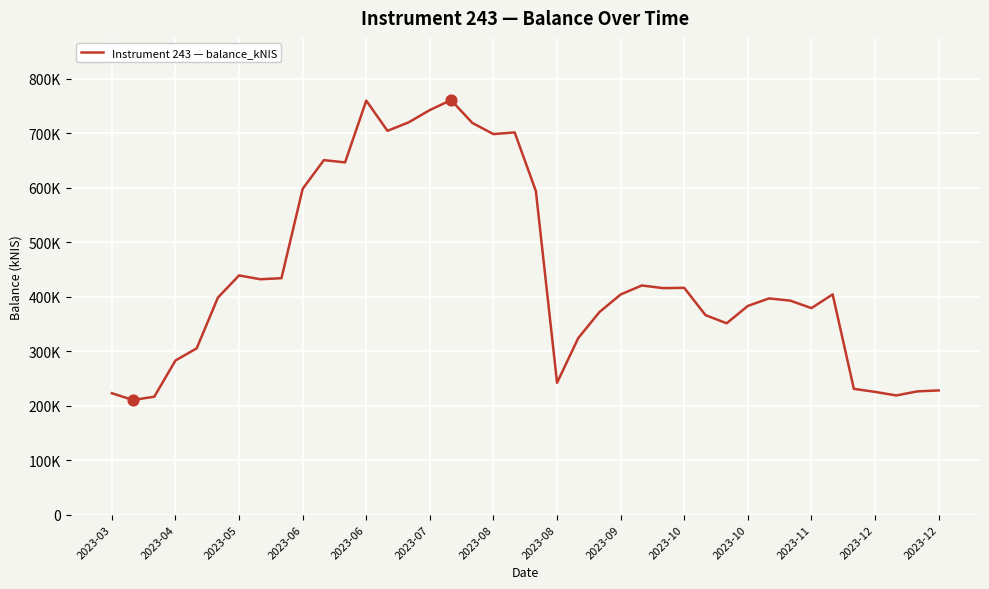

Is this an area chart (filled region under the line)?

No